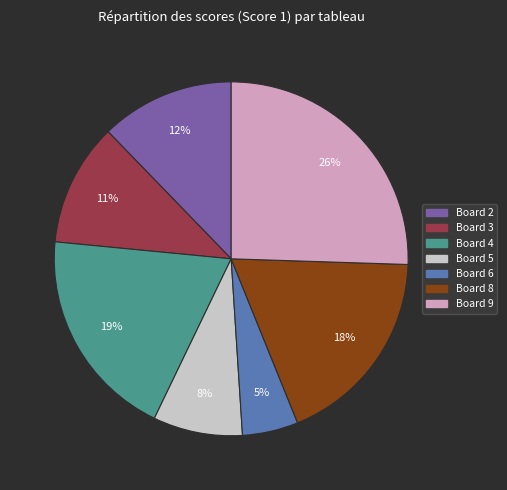

Is there any slice that represents more than half of the pie?

No